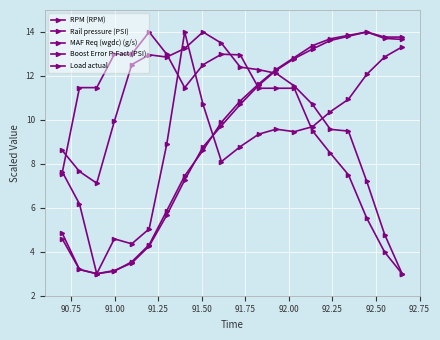

How many values in the MAF Req (wgdc) (g/s) series are below 10?

10